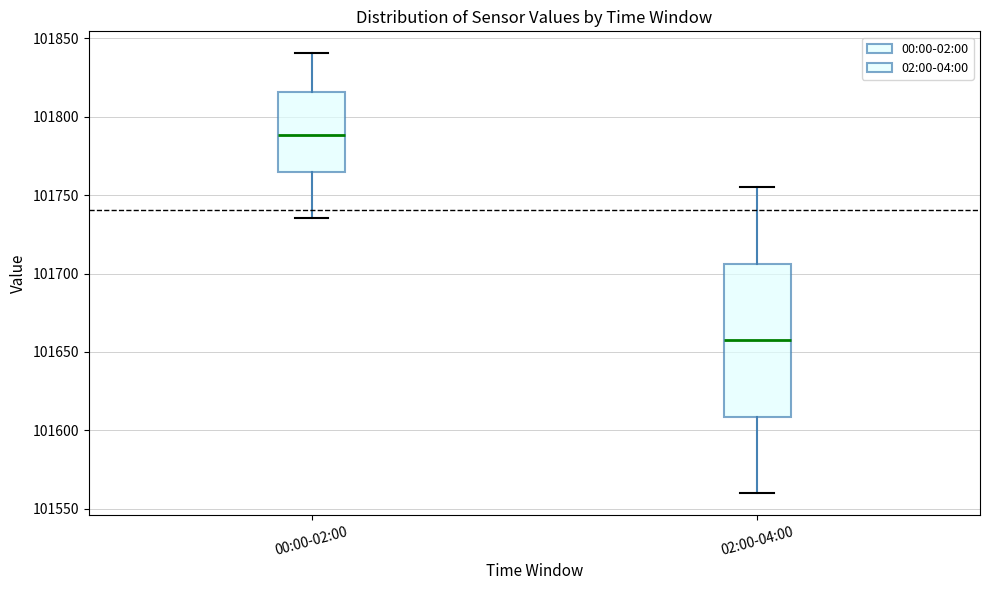

Reading left to right, transcribe this box plot: for each box, give where its median line is, the range the box spans, and where its two whiskers end, as read against the y-axis. The values are not printed on the chart, so give them approximately, as read against the axis.

00:00-02:00: median 101790, box 101765 to 101815, whiskers 101735 to 101840
02:00-04:00: median 101660, box 101610 to 101705, whiskers 101560 to 101755